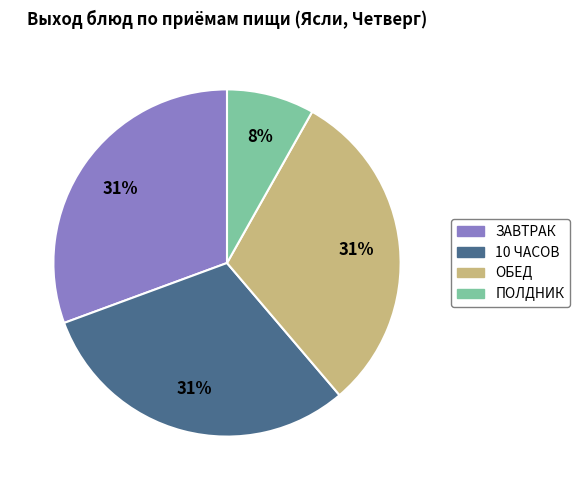

What percentage is the ЗАВТРАК slice, to the nearest percent?

31%